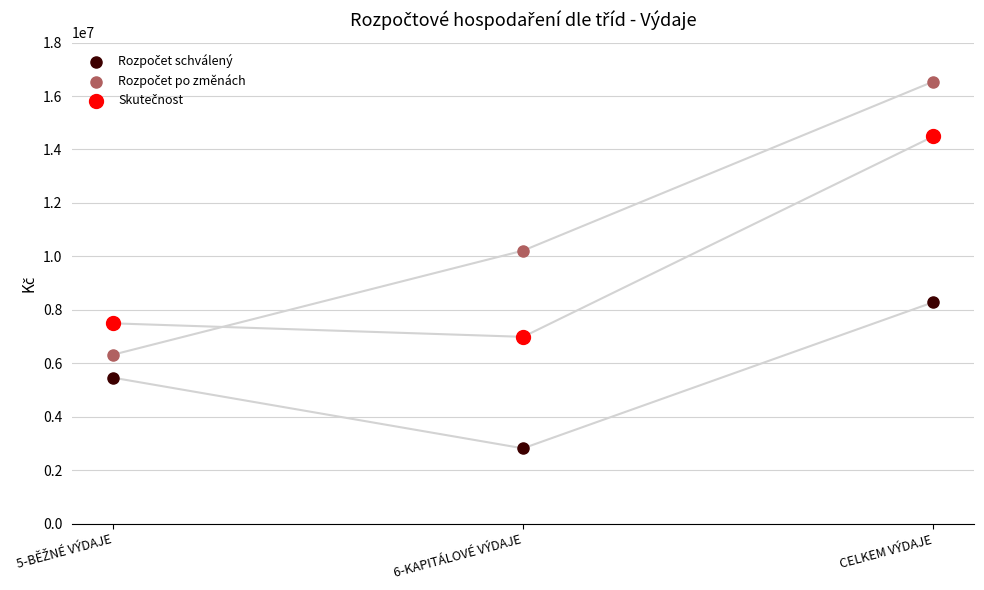

Across all series, what Y value is closest to 9679401?

10216231.0